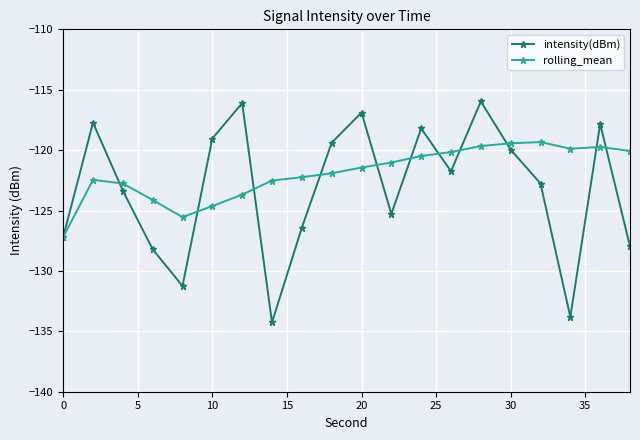

True or false: rolling_mean has more than 1 interior local peaks.

True